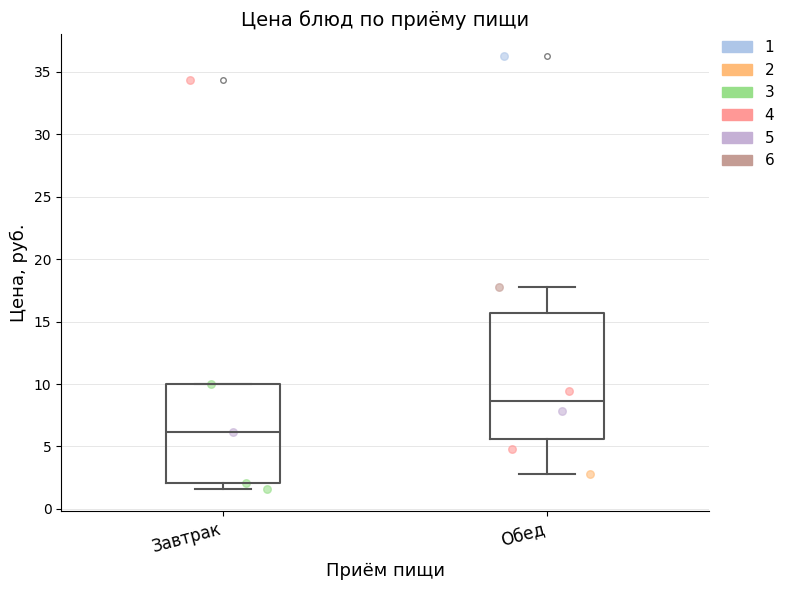

Where does the upper whisker of the box for Обед end on the y-axis? The values are not printed on the chart, so give them approximately, as read against the axis.

18.0